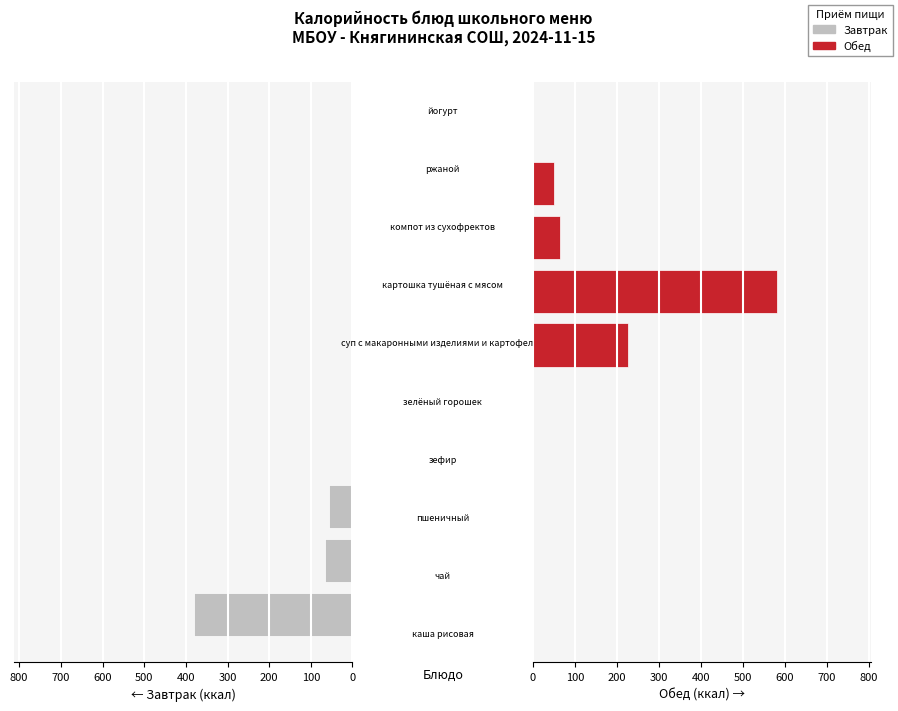

List the series in order of their peak value, highest first.

Обед, Завтрак